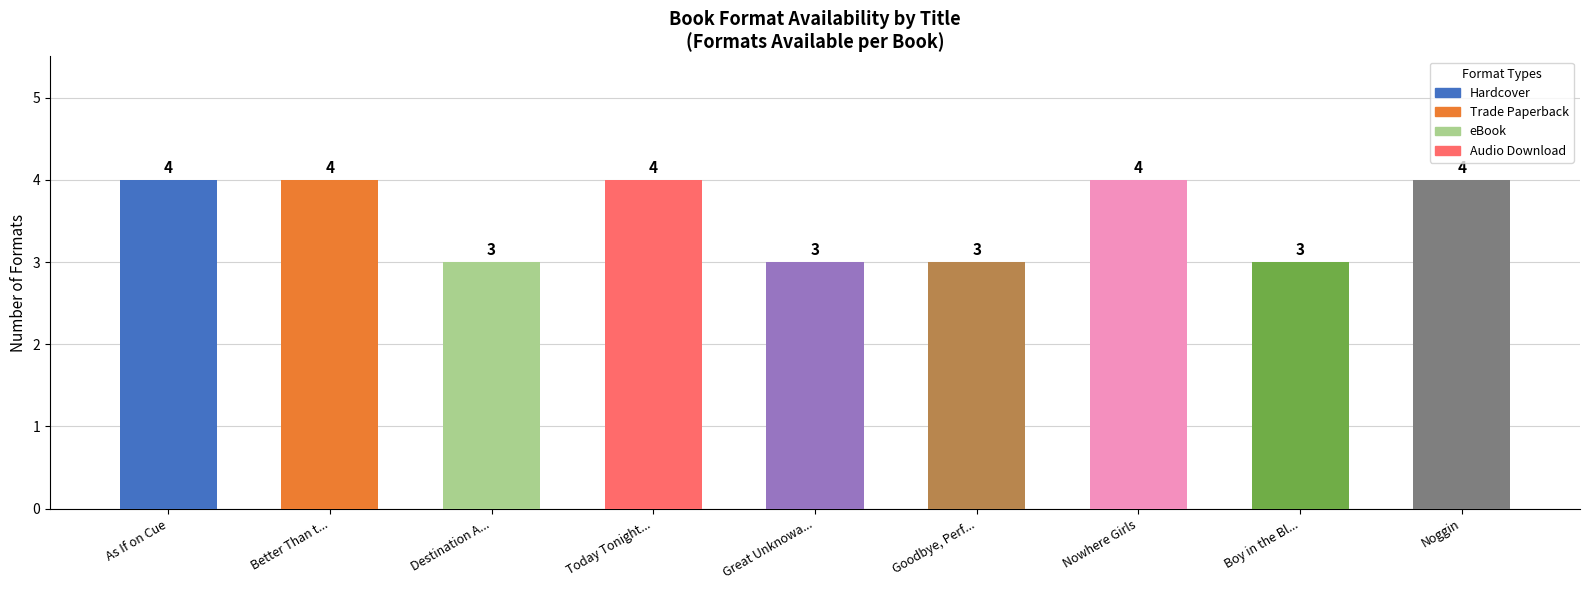

Reading left to right, what are all the values shown in this chart?

As If on Cue=4	Better Than t...=4	Destination A...=3	Today Tonight...=4	Great Unknowa...=3	Goodbye, Perf...=3	Nowhere Girls=4	Boy in the Bl...=3	Noggin=4